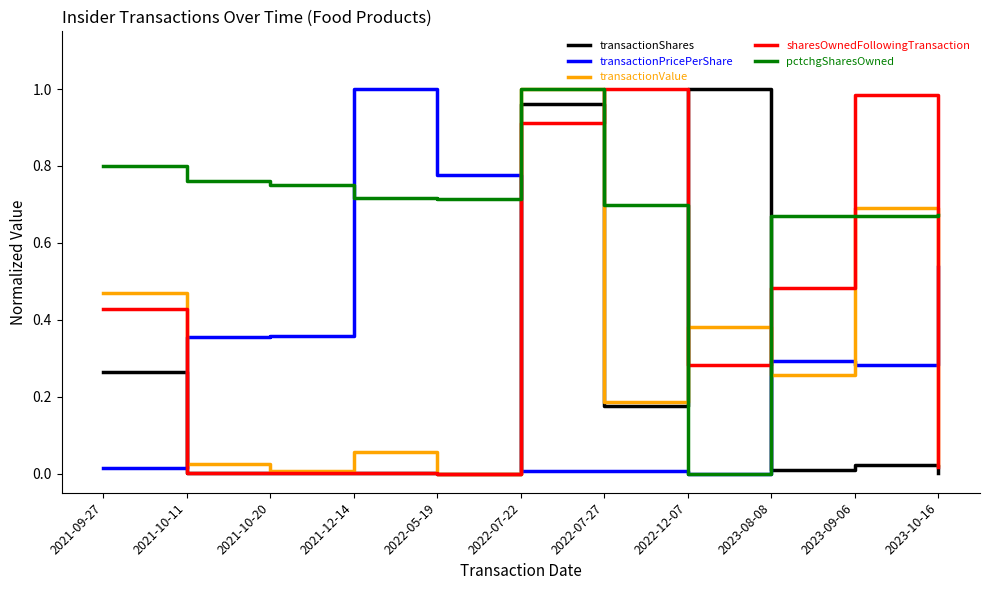

Where do transactionValue and transactionPricePerShare first cross each other?

2021-09-27 and 2021-10-11